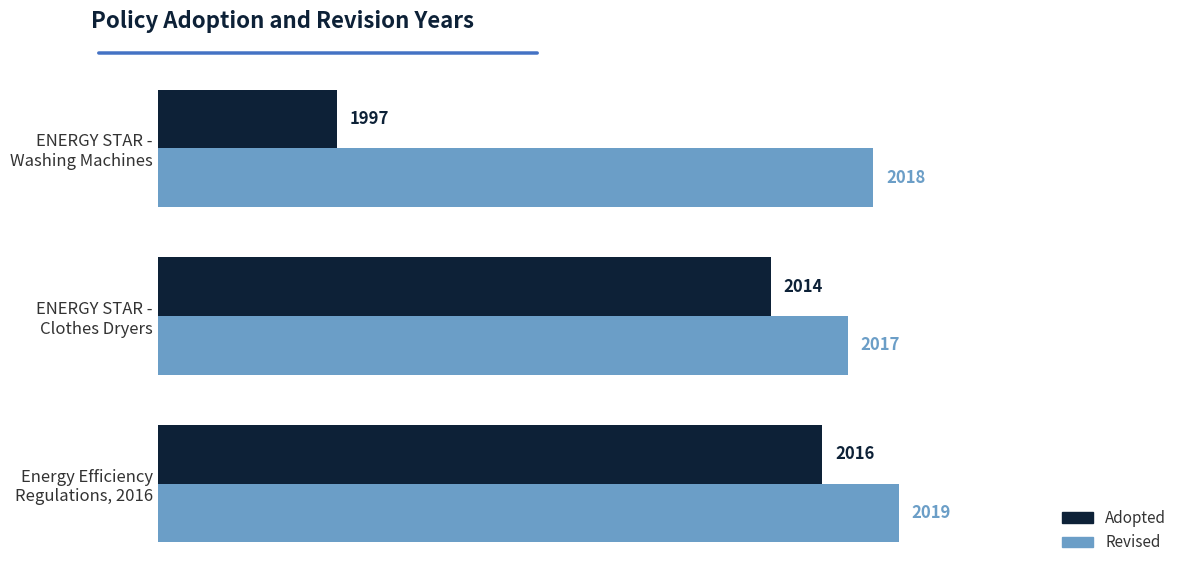

At how many categories does at least one series exceed 1999?

3